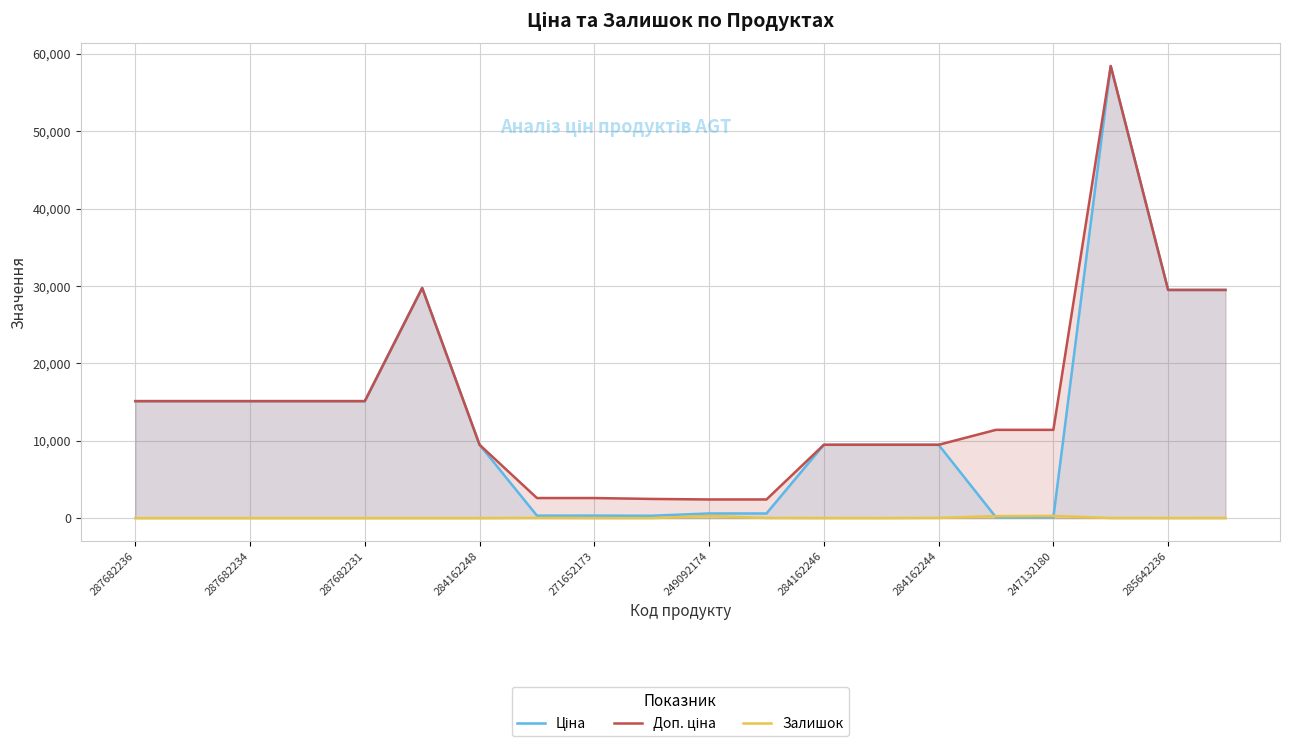

What is the maximum value shown in the chart?

58426.5